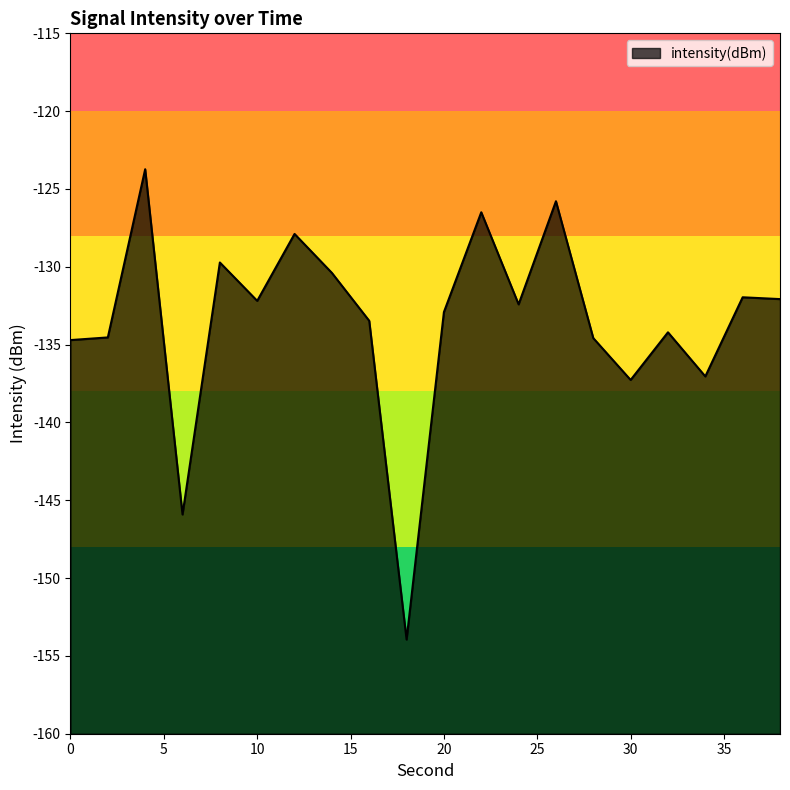

What is the smallest value displayed?

-153.9